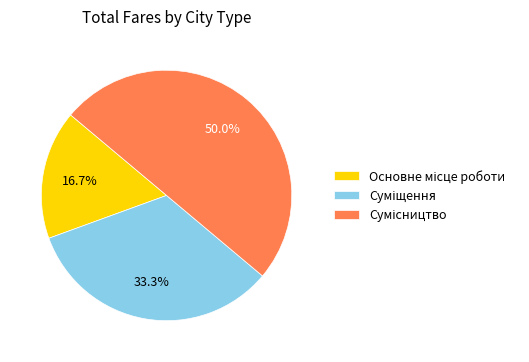

To the nearest percent, what portion does Основне місце роботи represent?

17%